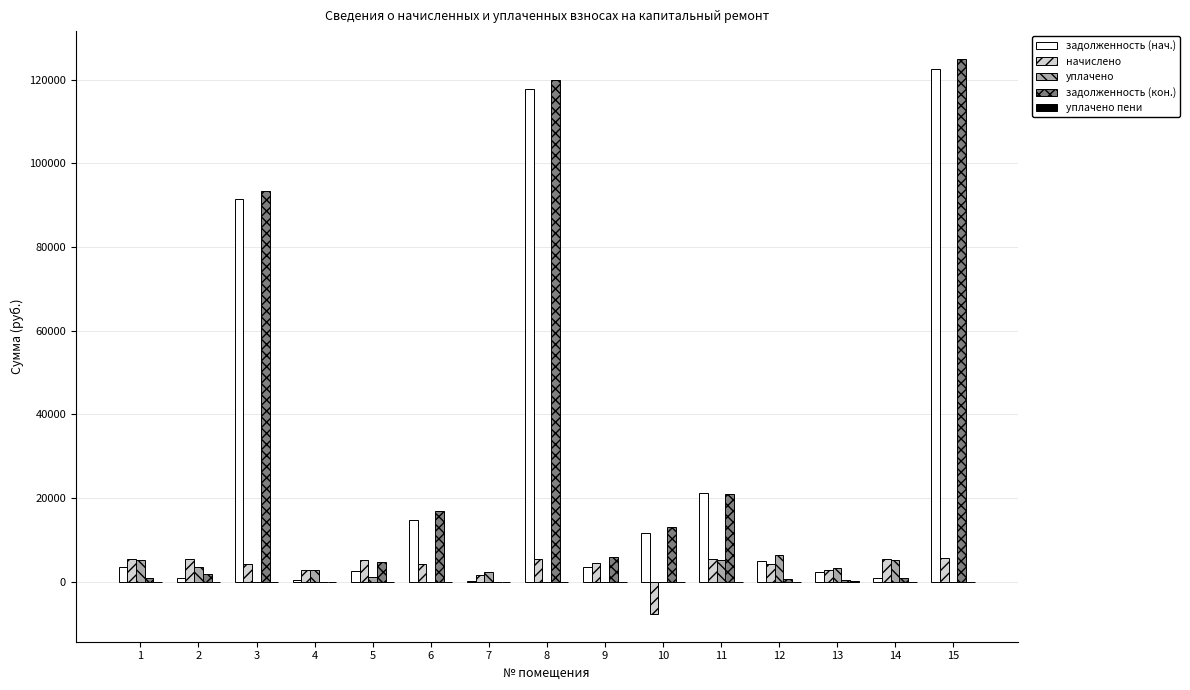

Which series changed the most between 11 and 15?

задолженность (кон.)